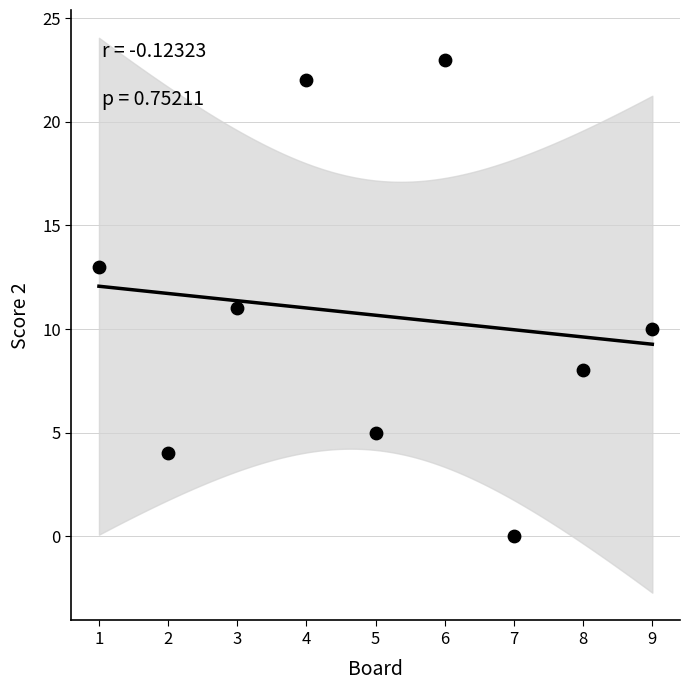

What is the average X value?

5